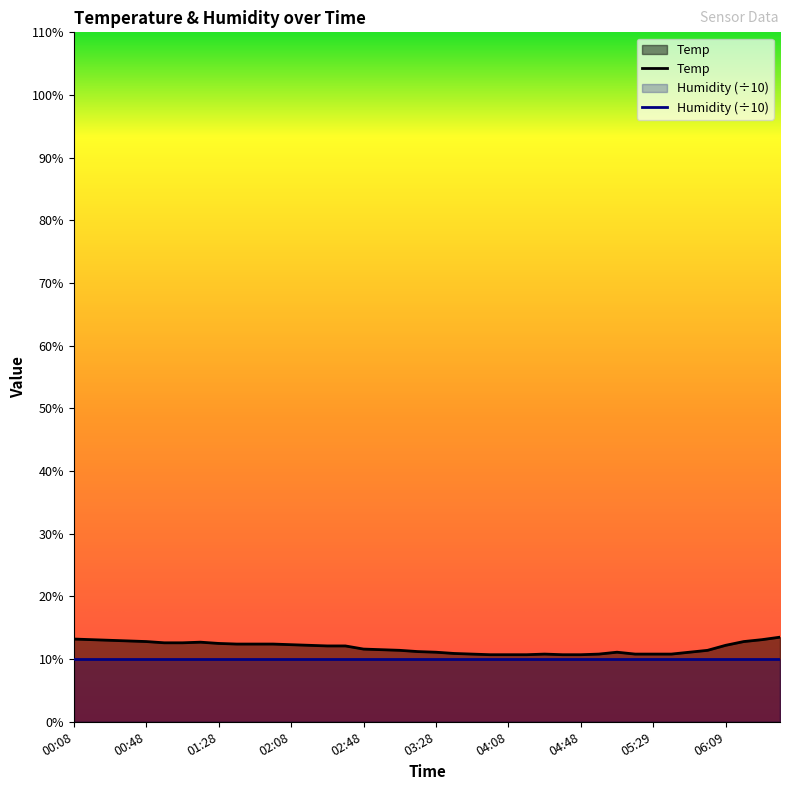

What is the difference between the values at 00:38 and 02:48?

1.3